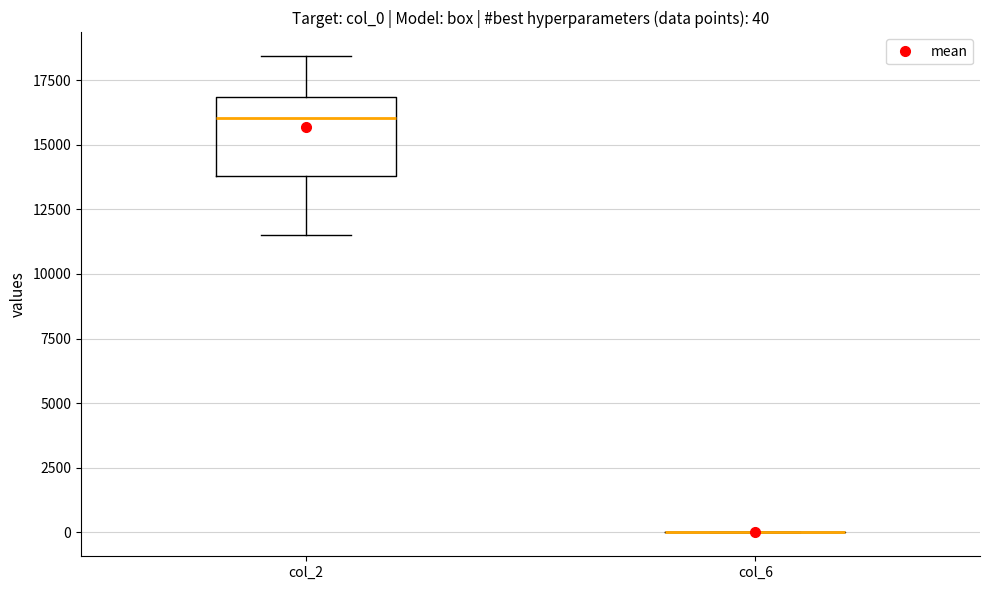

Comparing the boxes themselves (not the whiskers), which one is the tallest?

col_2